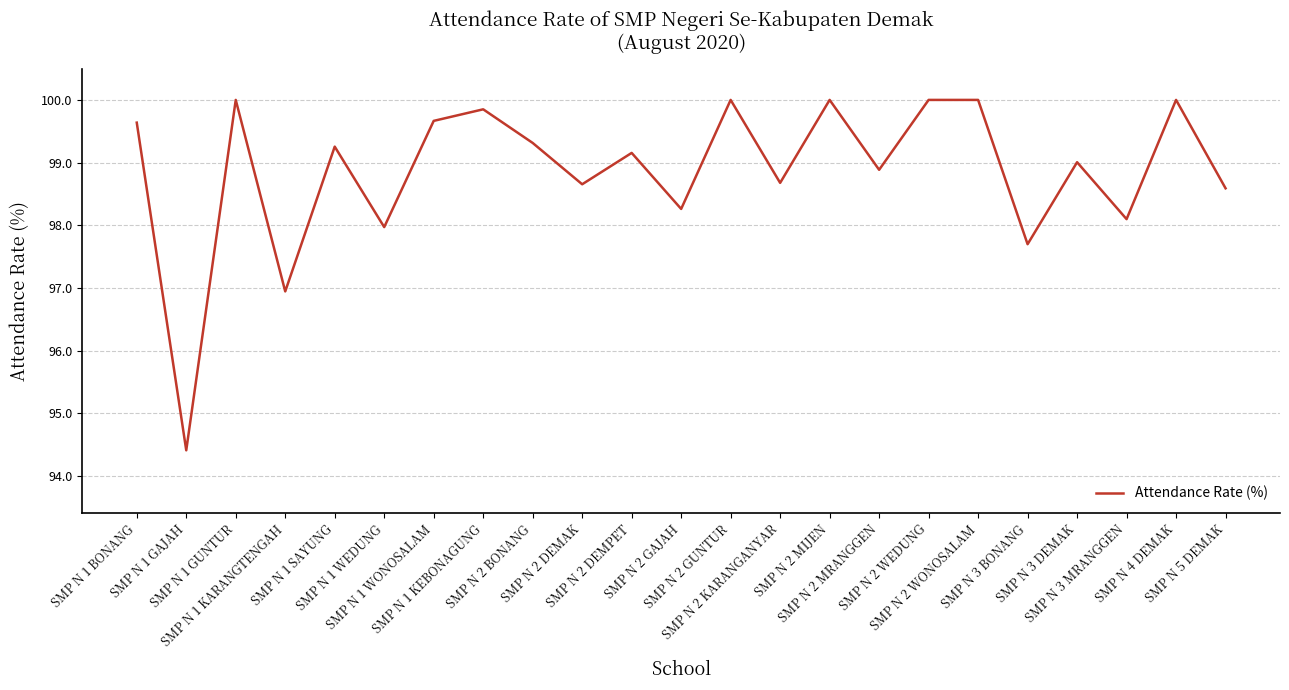

At which label does the data first exceed 99?

SMP N 1 BONANG